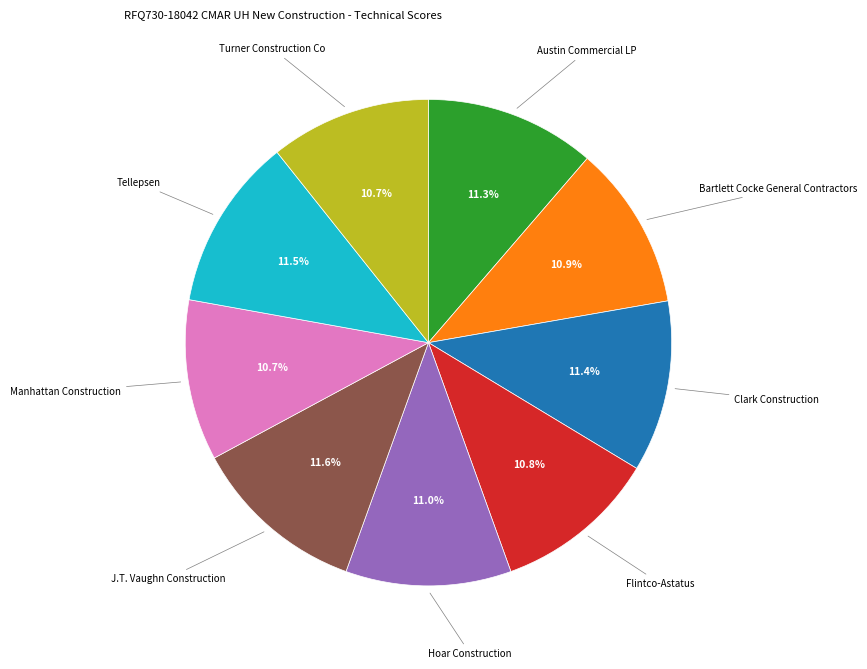

Is there a majority slice in this chart?

No